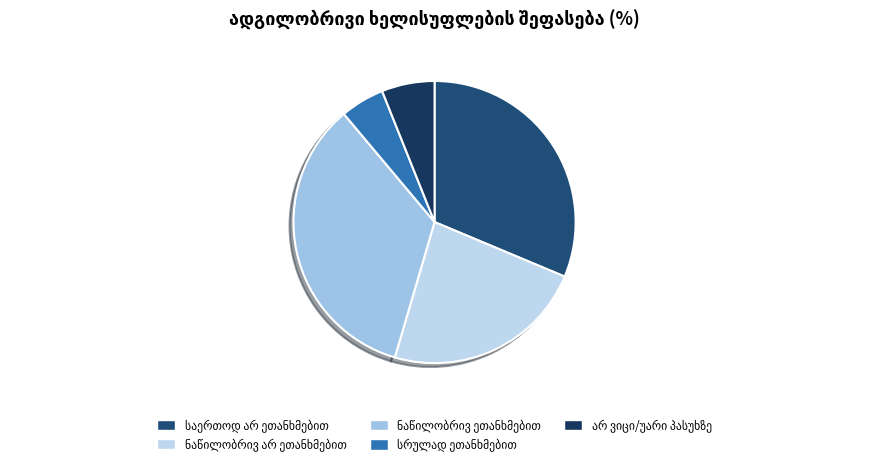

How many slices are in this pie chart?

5